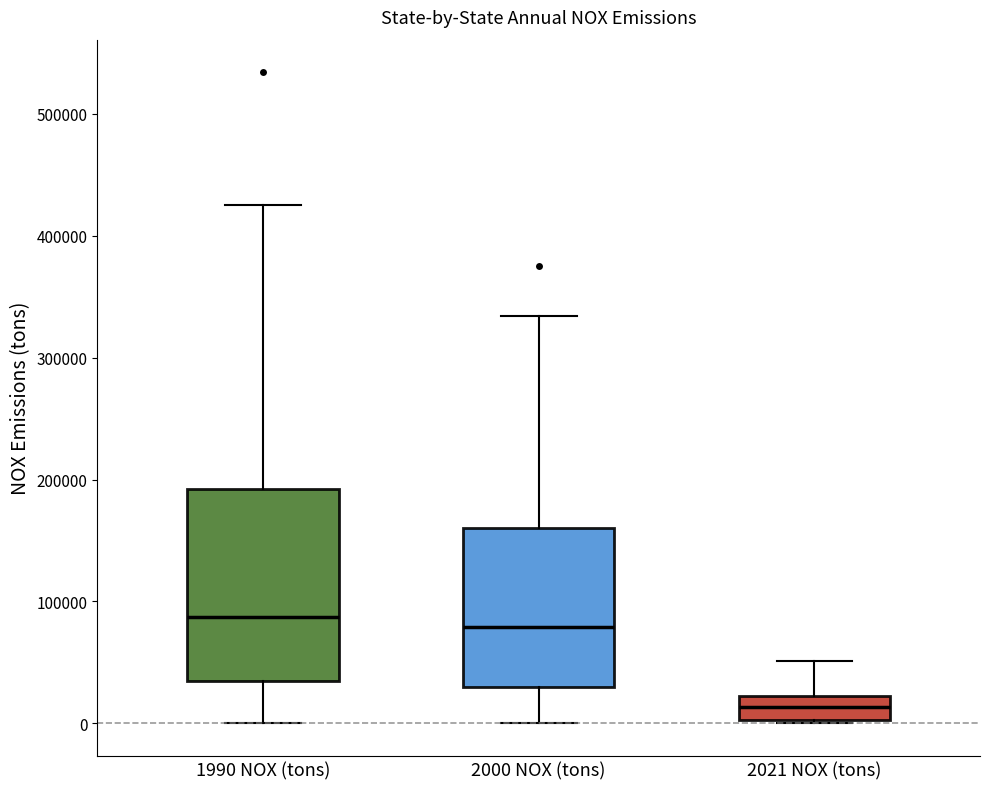

Reading left to right, read every box against the y-axis: the position of its median line, the range the box covers, and the ends of its whiskers. The values are not printed on the chart, so give them approximately, as read against the axis.

1990 NOX (tons): median 90000, box 30000 to 190000, whiskers 0 to 430000
2000 NOX (tons): median 80000, box 30000 to 160000, whiskers 0 to 330000
2021 NOX (tons): median 10000, box 0 to 20000, whiskers 0 to 50000